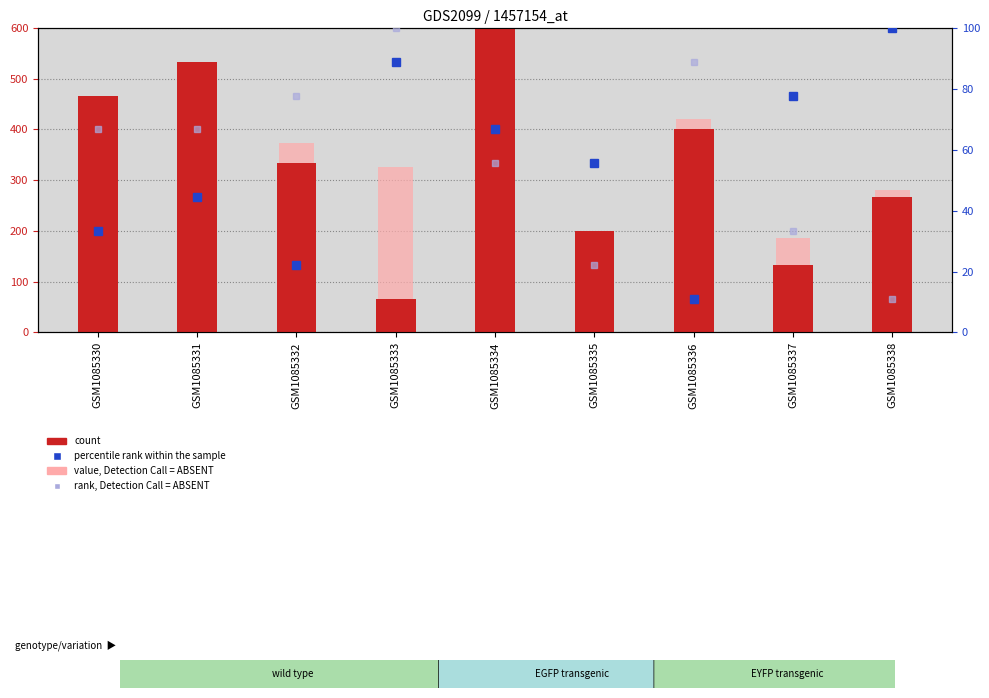

At which category is the sum across all series the highest?

GSM1085336